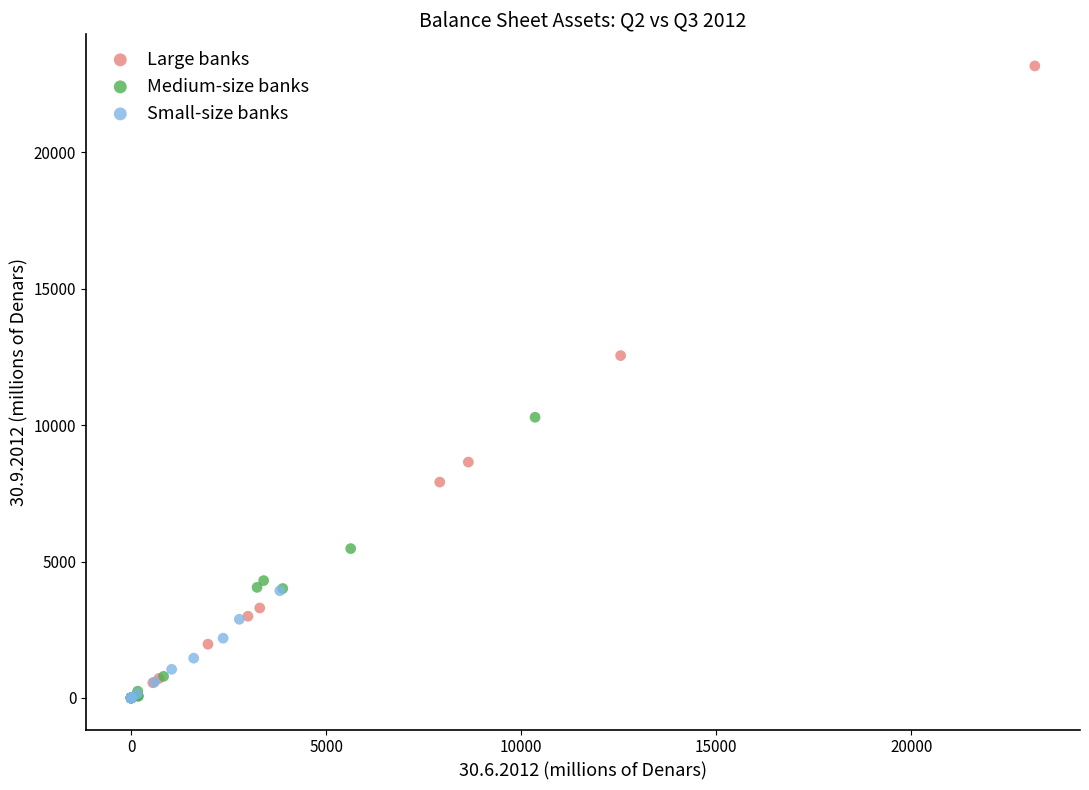

Which series reaches the maximum Y coordinate?

Large banks